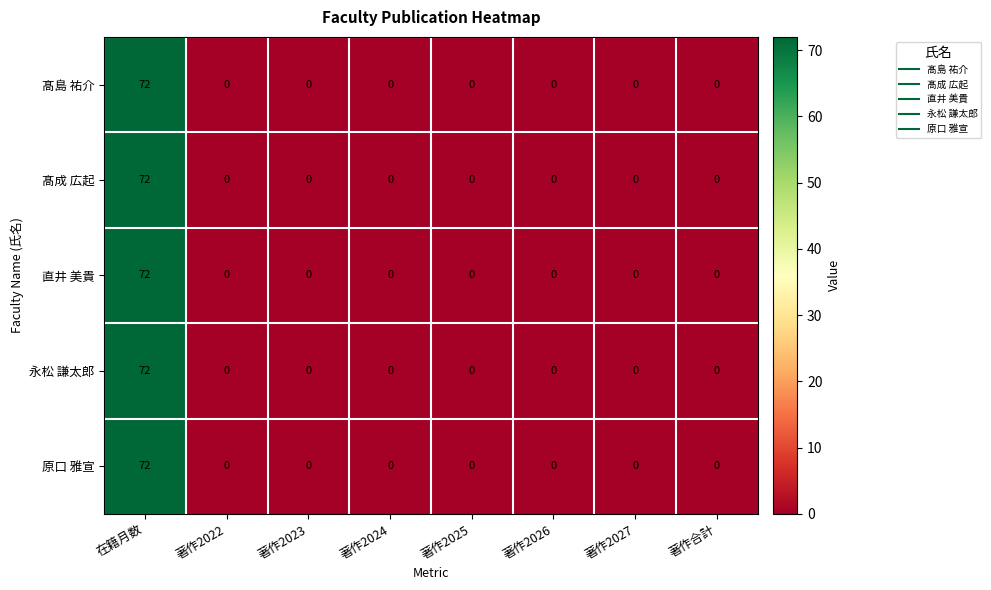

What is the maximum value shown in the chart?

72